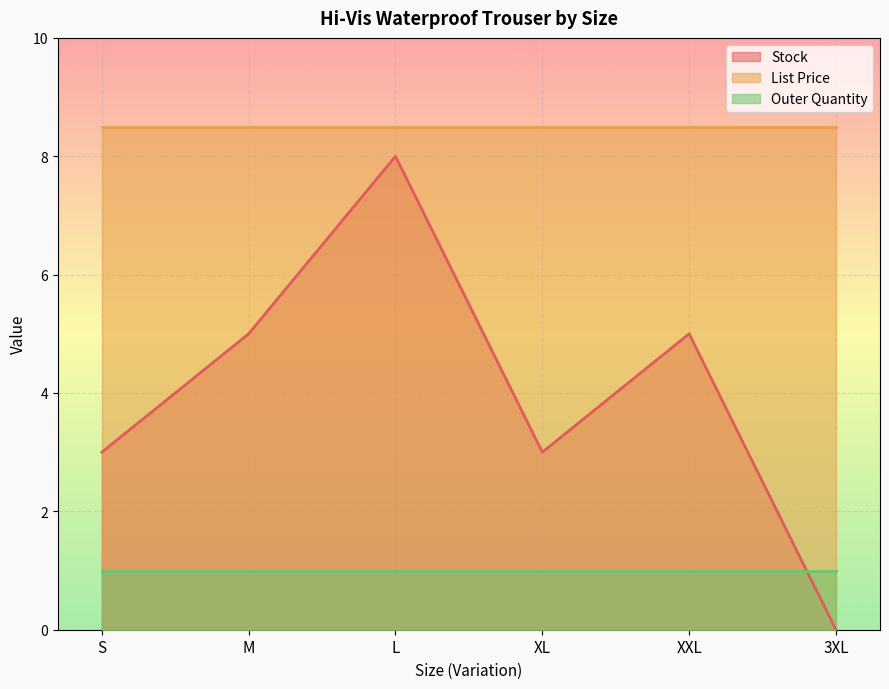

Does the chart display data point markers on the line(s)?

No